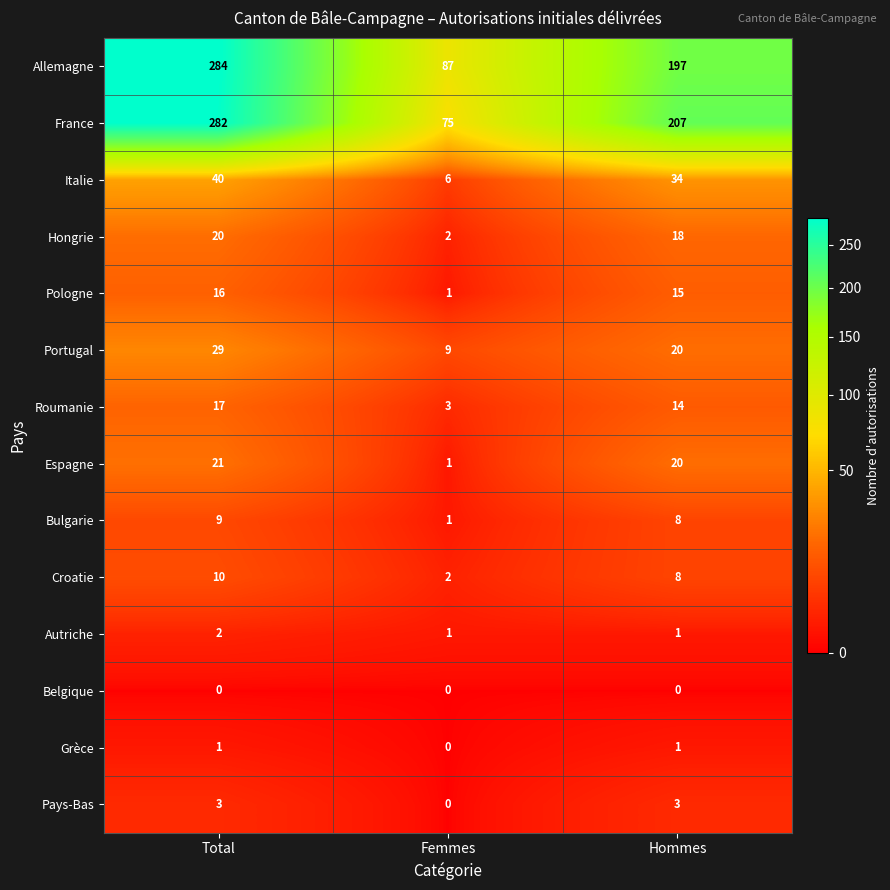

Which category has the highest value across all series?

Total